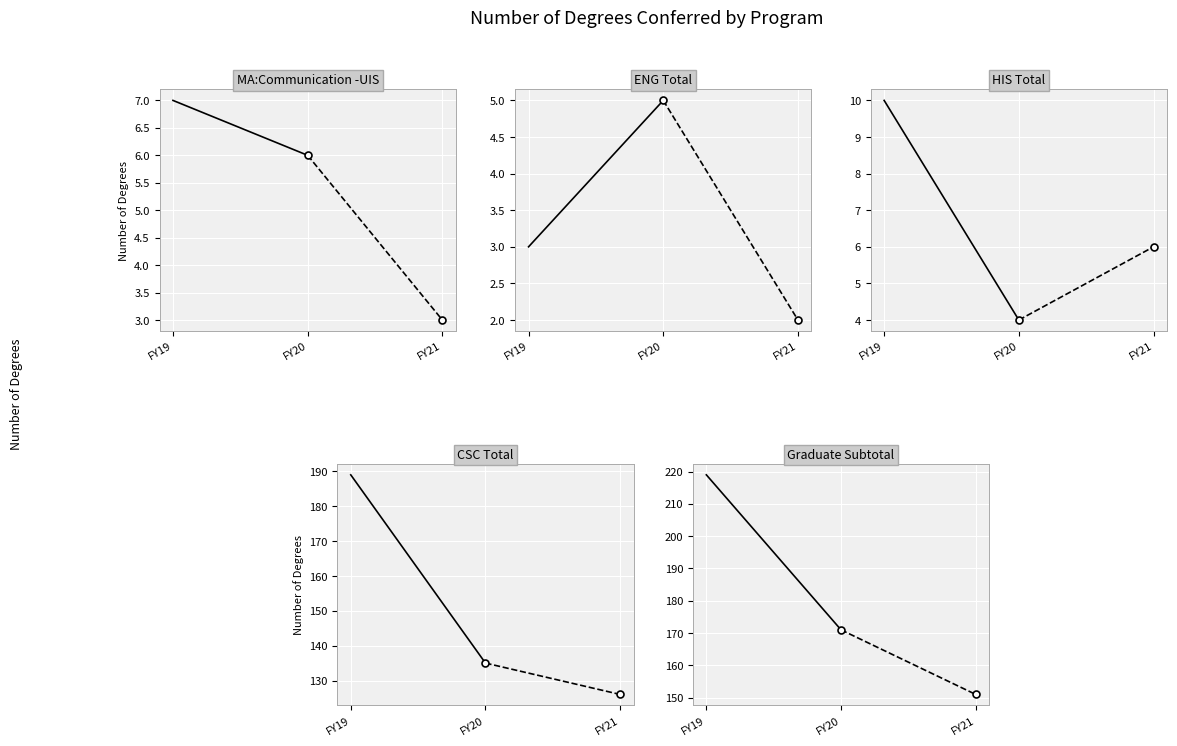

At how many categories does at least one series exceed 133?

2